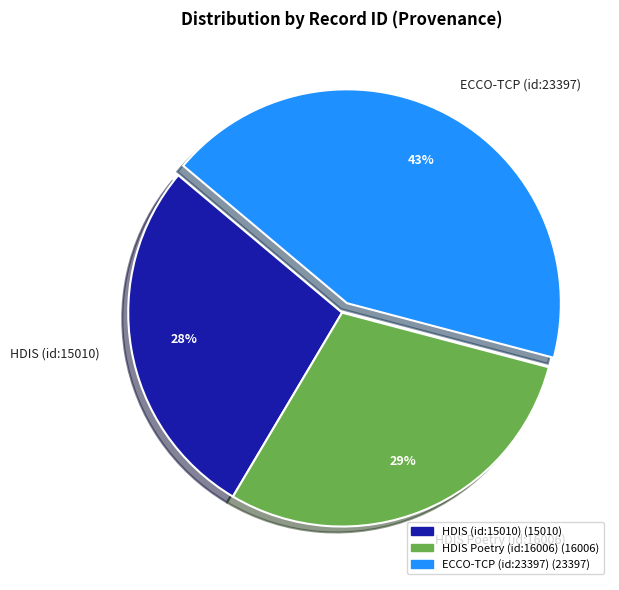

To the nearest percent, what is the combined percentage of HDIS Poetry (id:16006) and HDIS (id:15010)?

57%